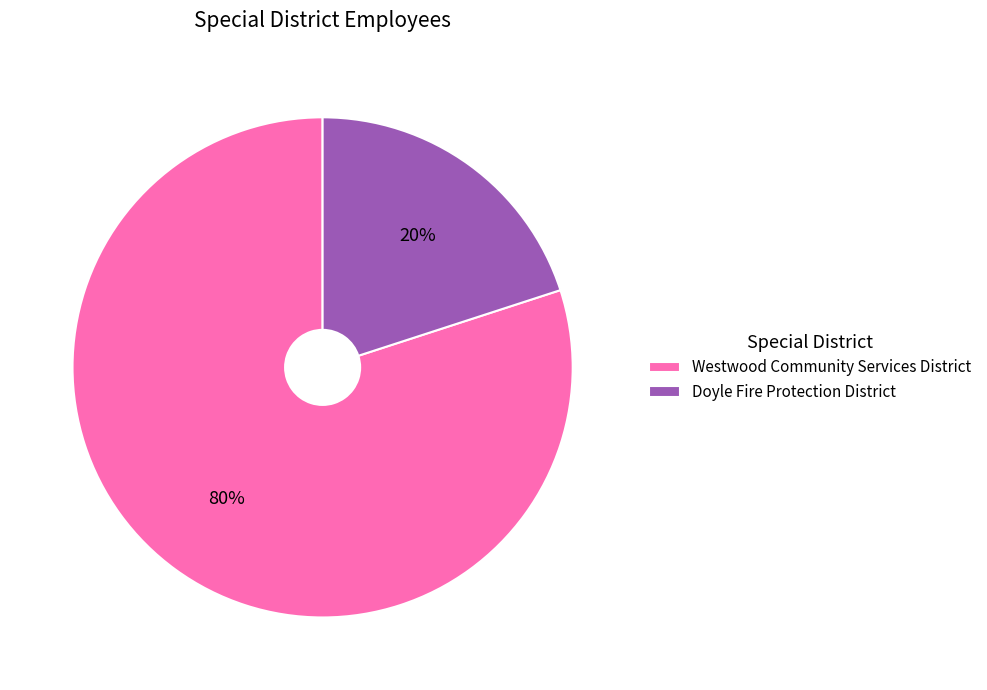

To the nearest percent, what is the difference between the largest and smallest slice percentages?

60%